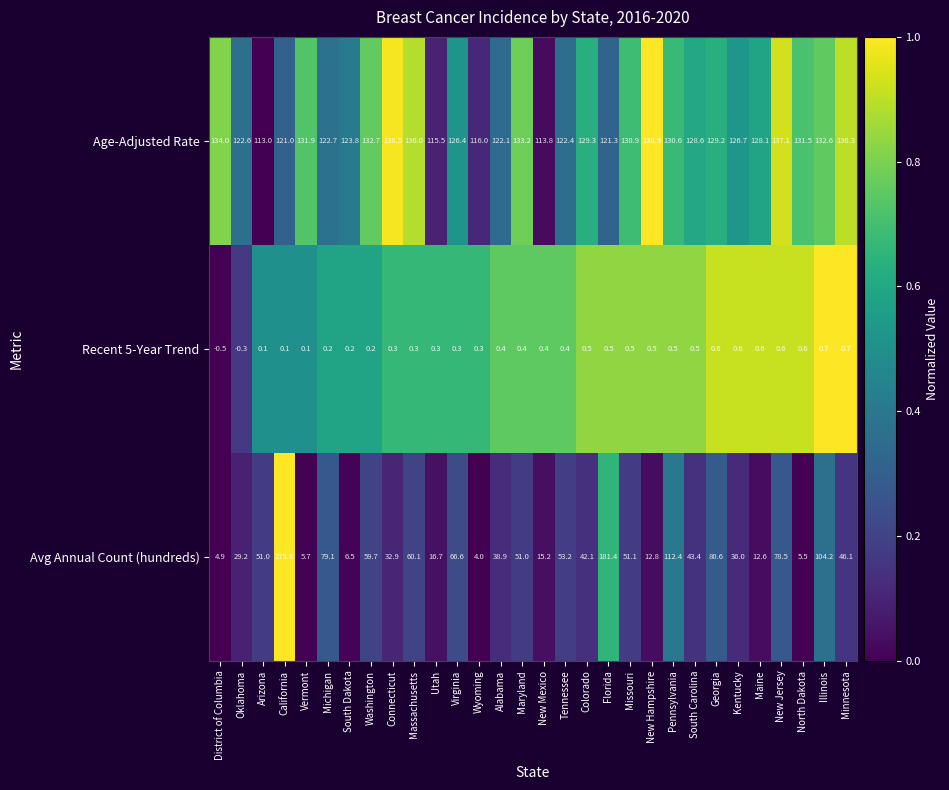

Which category has the lowest value in the Avg Annual Count (hundreds) series?

Wyoming